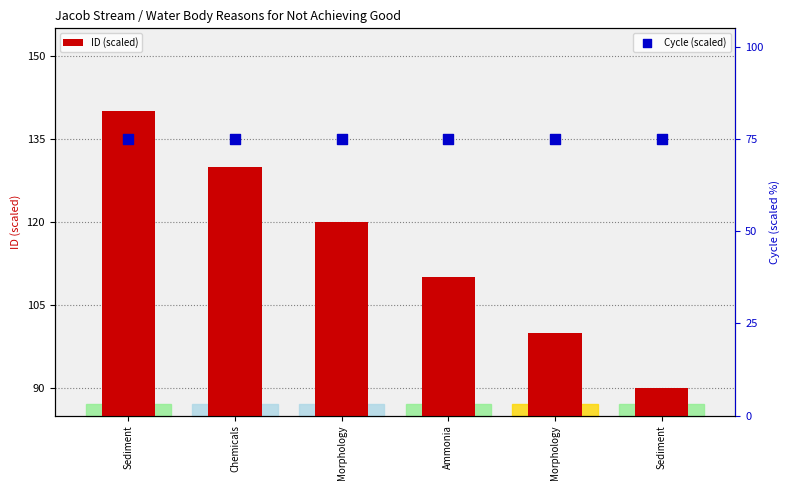

Which series has the largest total across all categories?

ID (scaled)